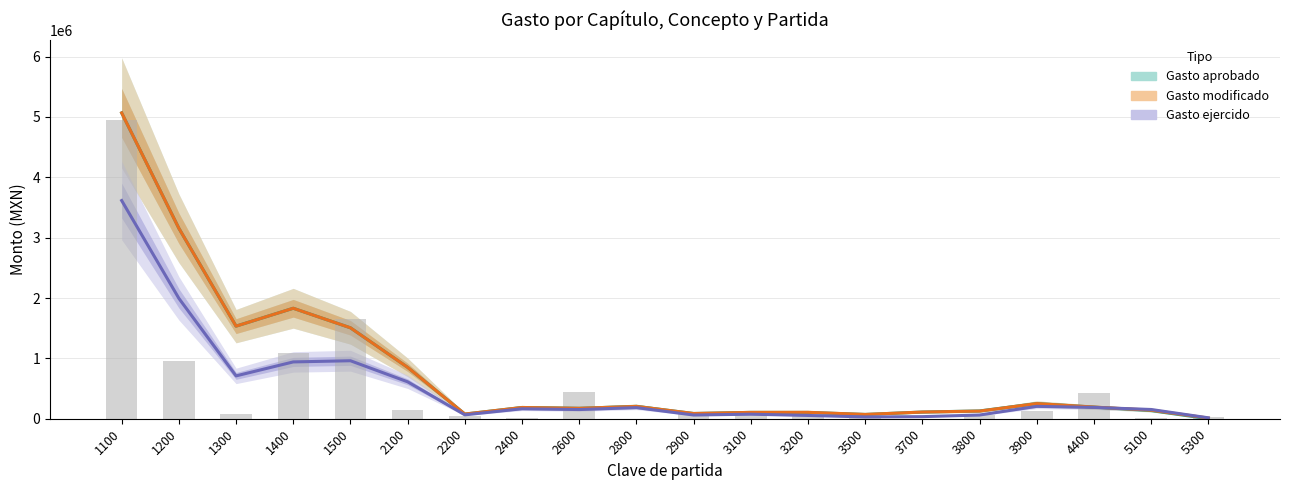

How many values in the Gasto aprobado series exceed 186315?

10